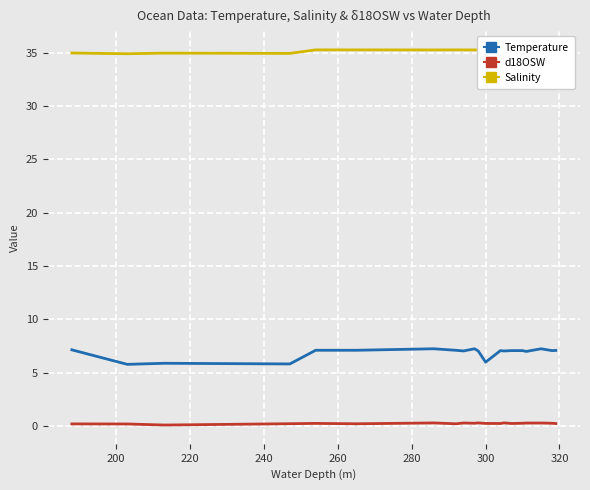

Which series has the widest spread of values?

Temperature